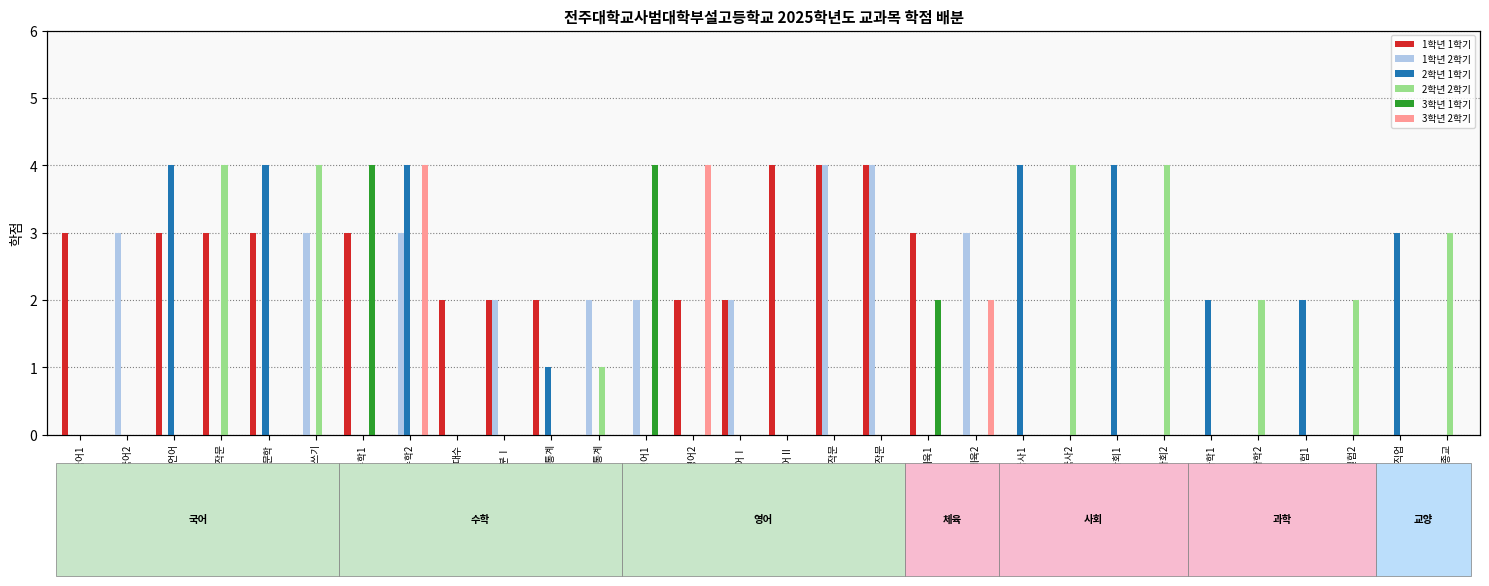

What is the label of the 20th bar from the right?

확률과 통계